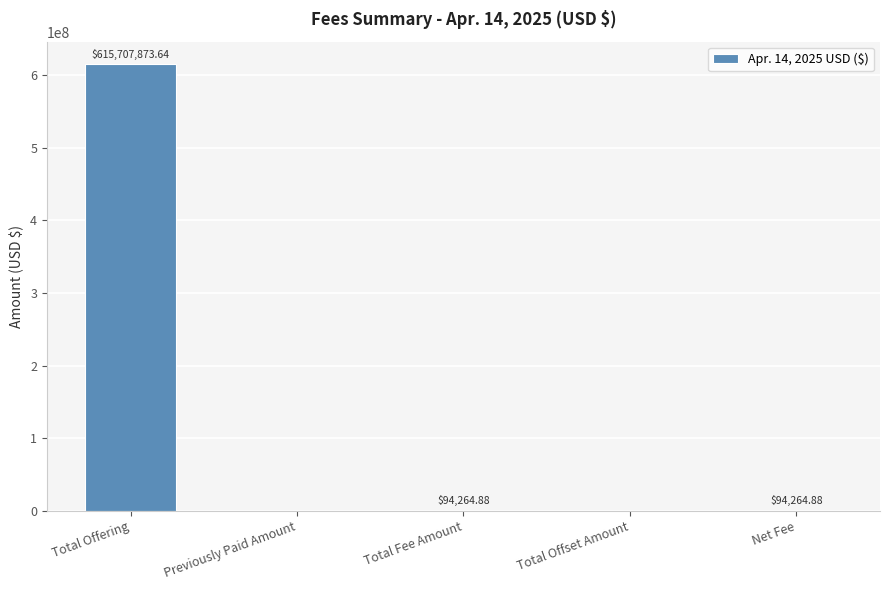

Is it true that the value at Previously Paid Amount is 0.0?

True